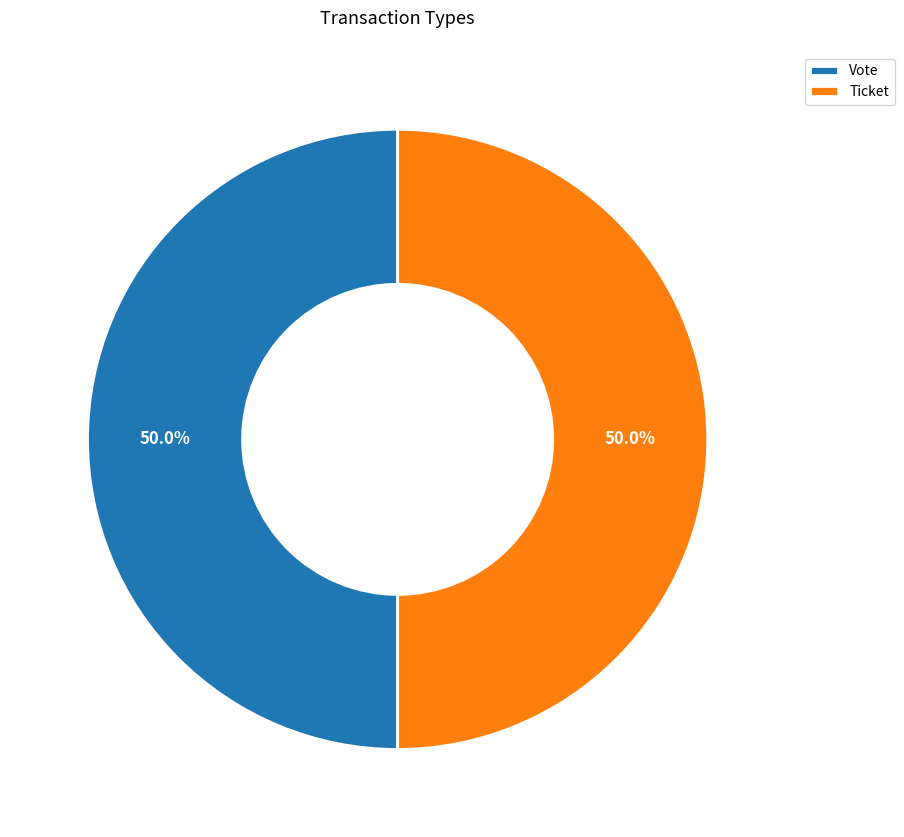

What is the ratio of the value at Vote to the value at Ticket?

1.0